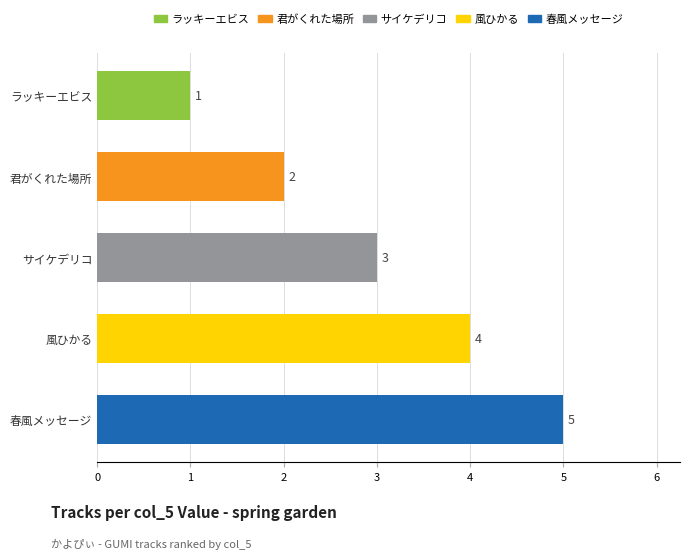

How many series are shown in this chart?

1